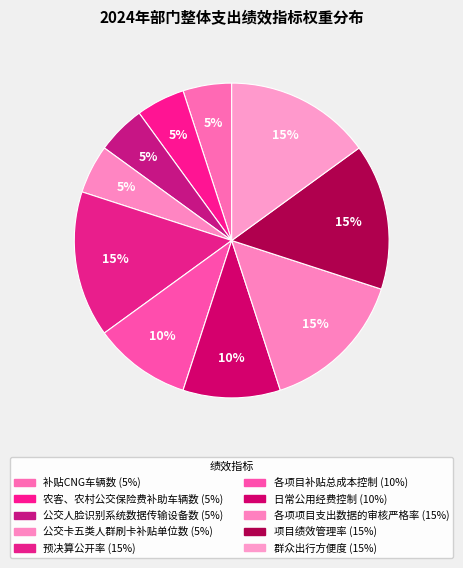

To the nearest percent, what portion does 补贴CNG车辆数 represent?

5%